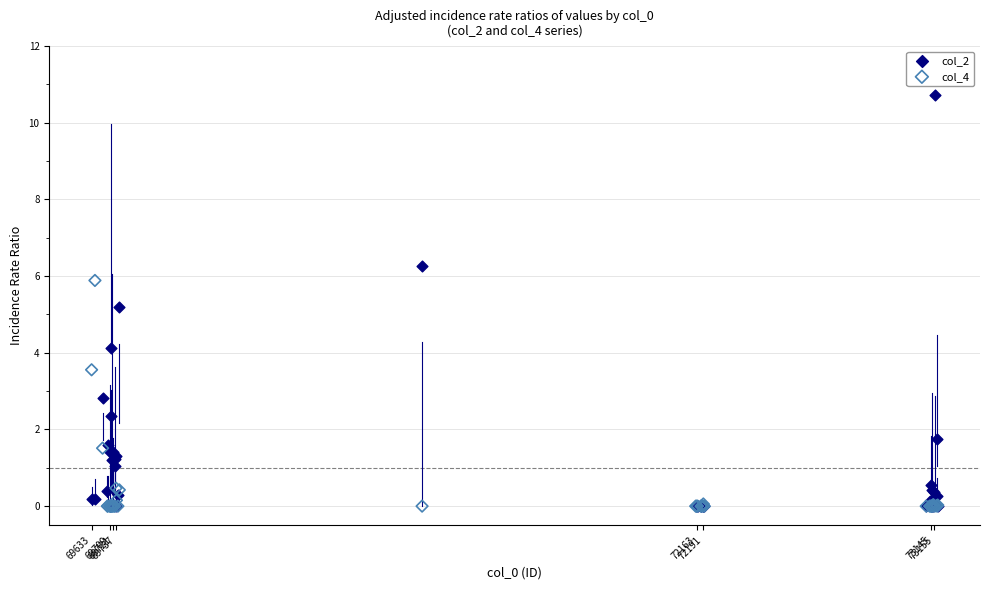

Which series has the largest Y range (max minus min)?

col_2